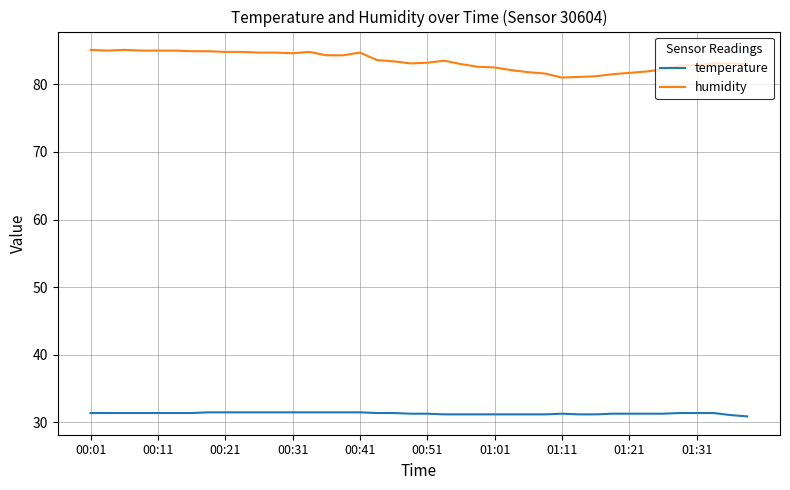

True or false: temperature and humidity intersect in this chart.

False